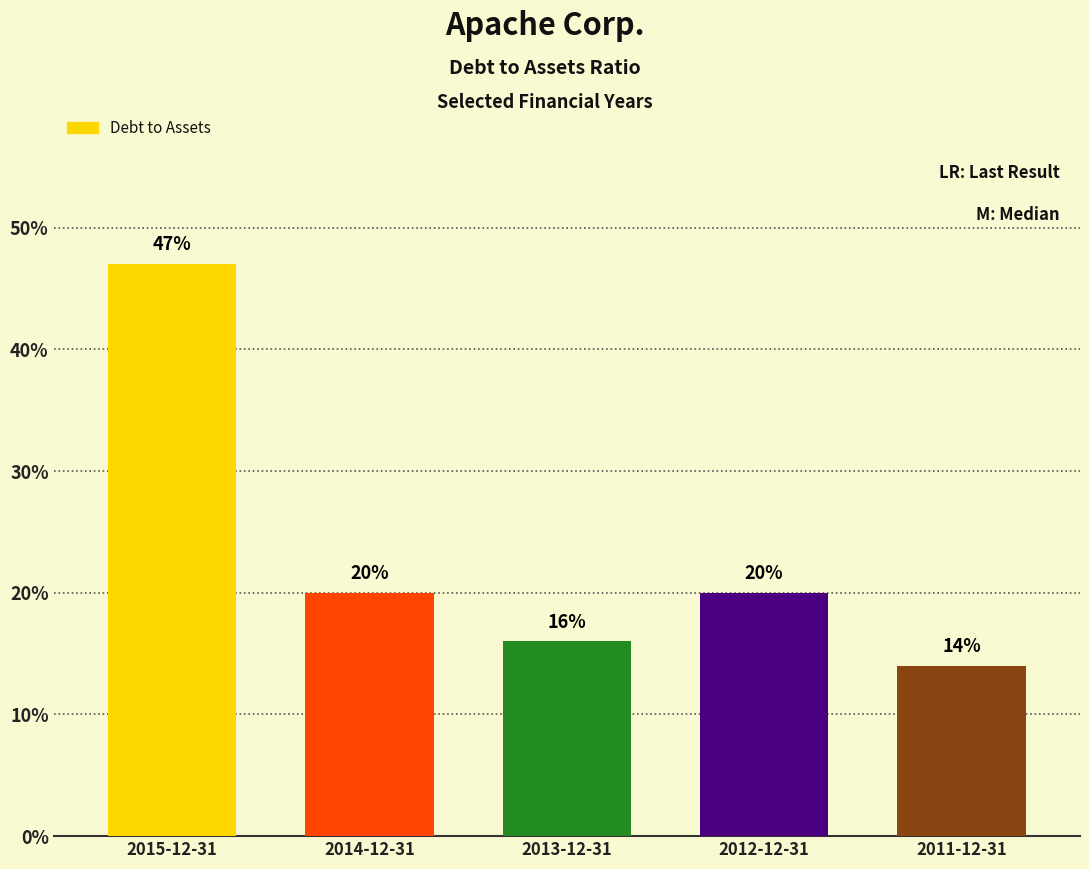

Which category has the highest value across all series?

2015-12-31